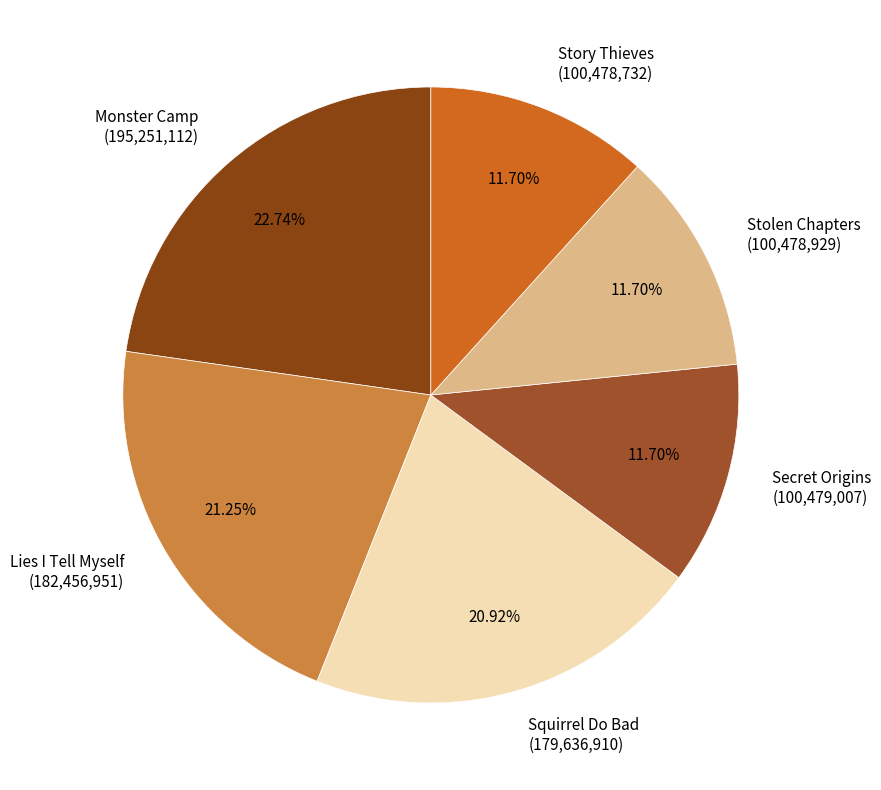

Does Story Thieves account for over 50% of the chart?

No